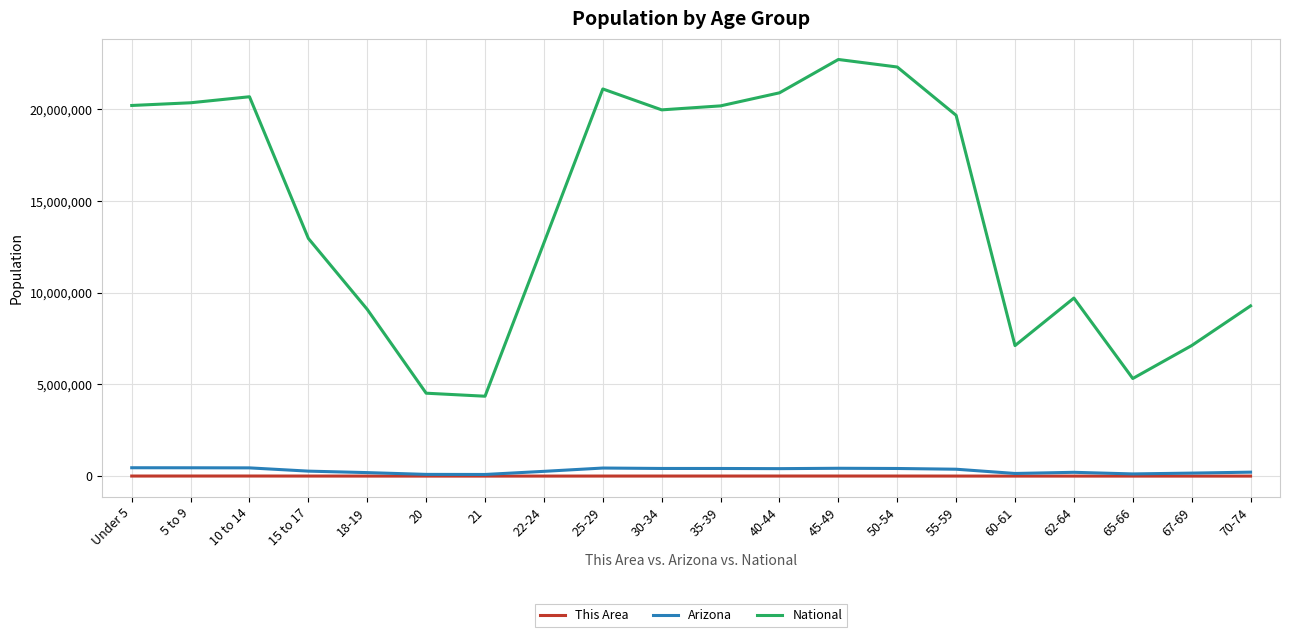

Which series has the widest spread of values?

National